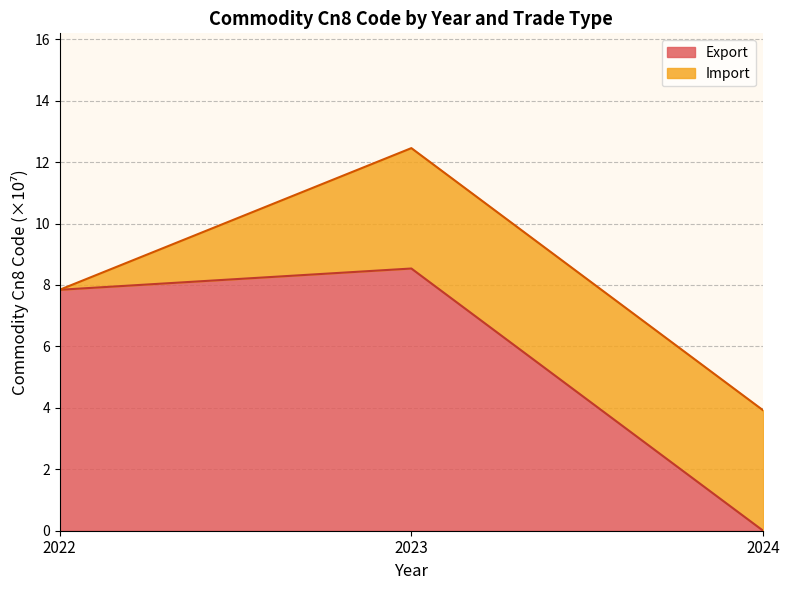

At which label does Export reach its minimum?

2024